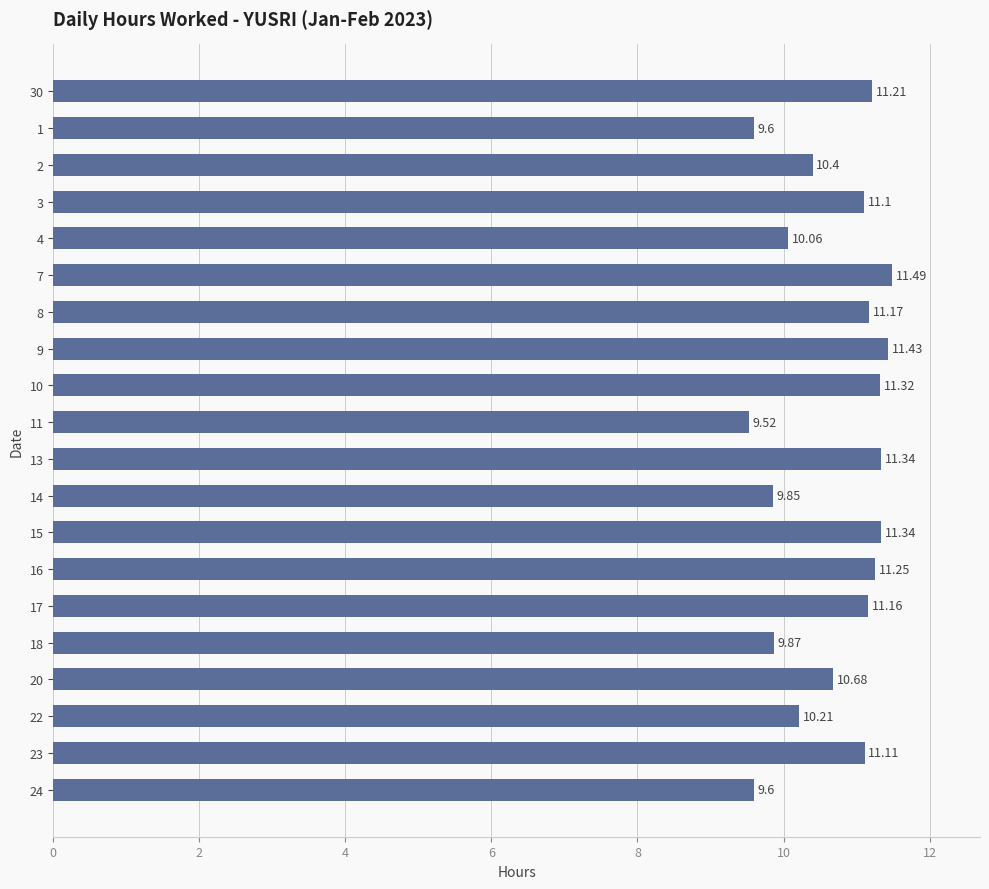

What is the difference between the second highest and minimum values?

1.9